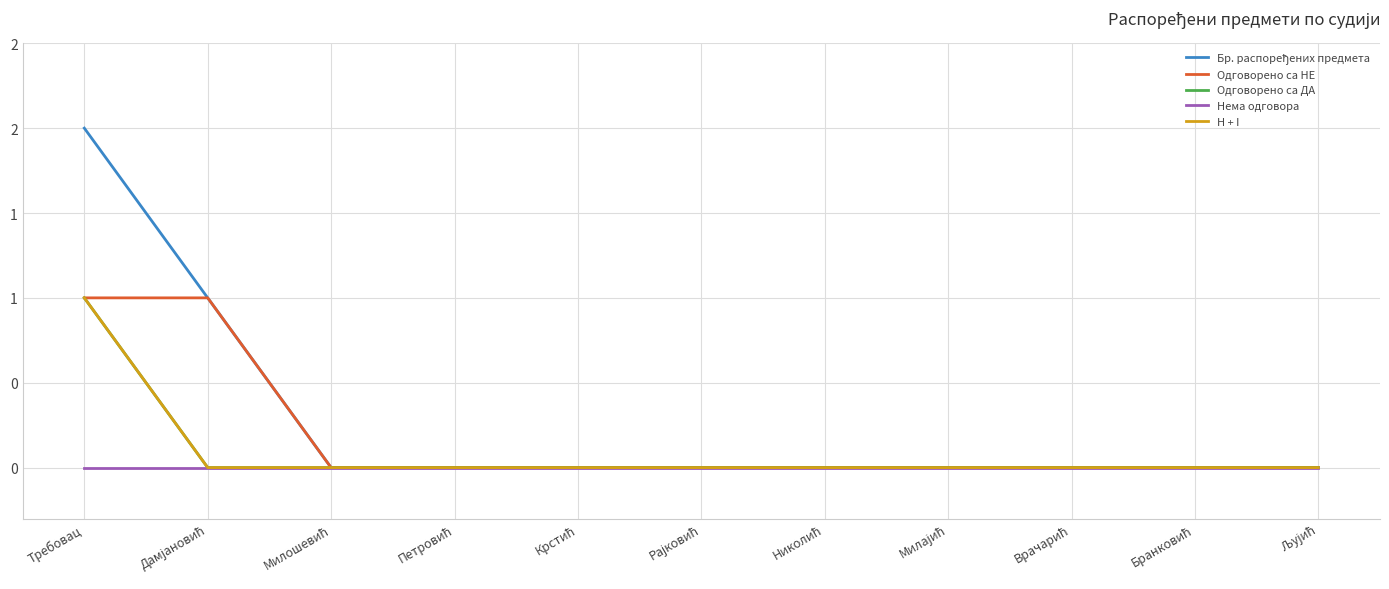

Is it true that Одговорено са ДА equals 0 at Бранковић?

True